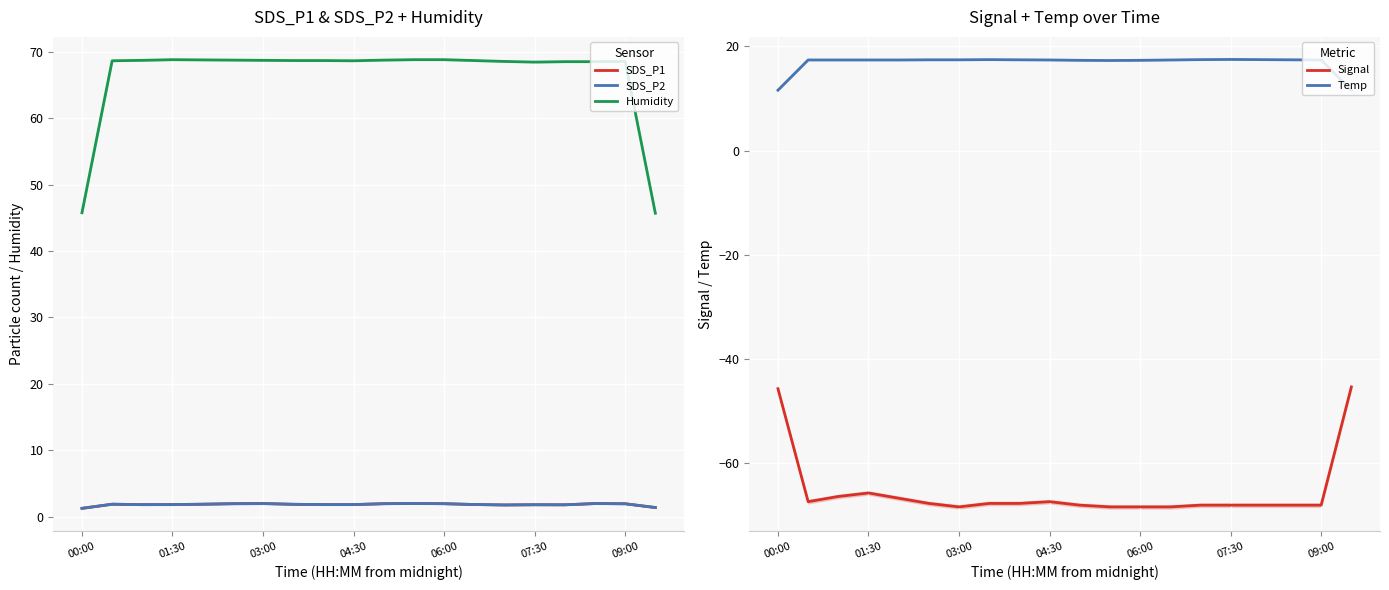

True or false: Humidity and SDS_P2 cross at least once.

False